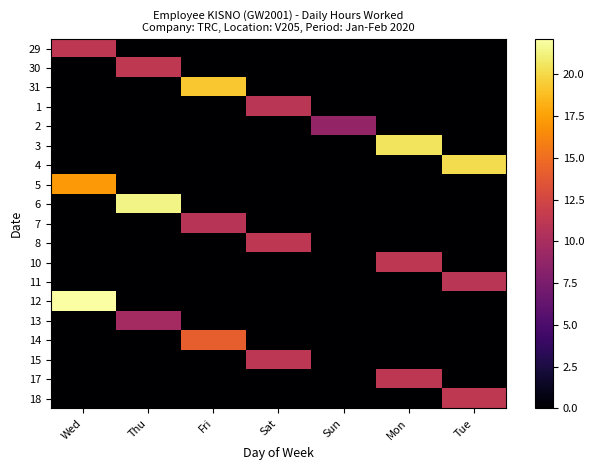

At which category is the sum across all series the highest?

Wed